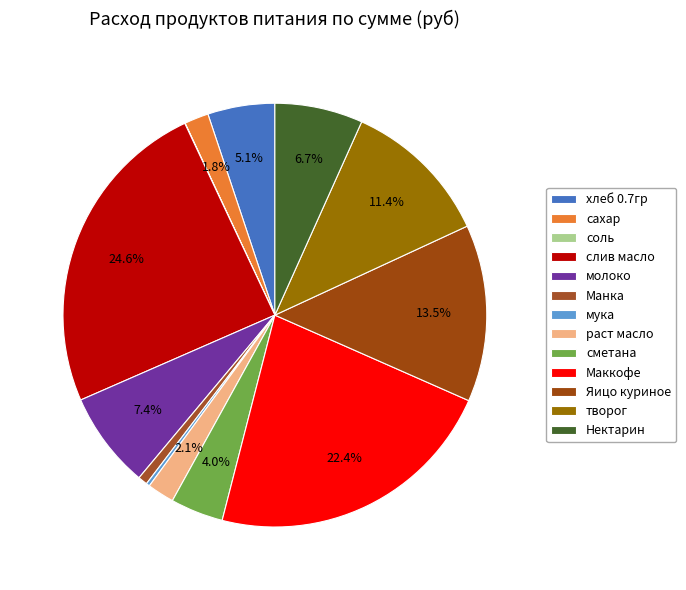

How many slices are in this pie chart?

13